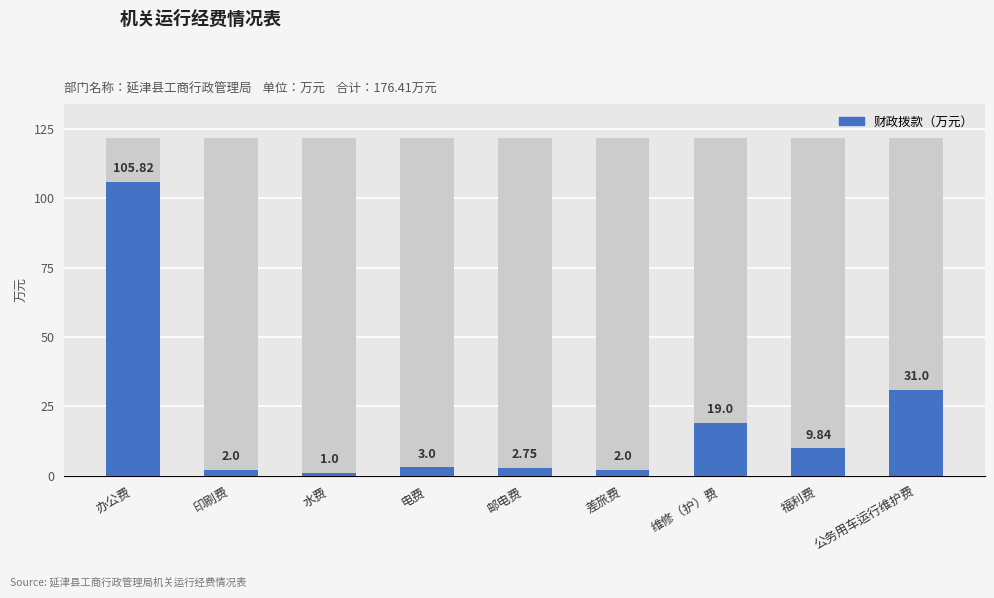

Are the bars grouped side by side (vs. stacked)?

No